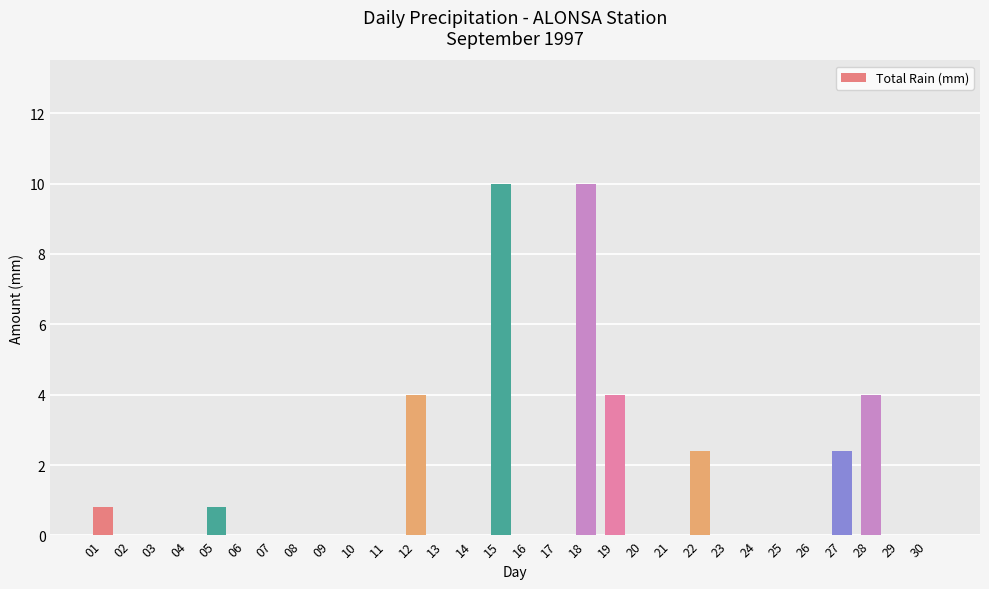

Reading right to left, list all the values displayed in this chart.

30=0.0	29=0.0	28=4.0	27=2.4	26=0.0	25=0.0	24=0.0	23=0.0	22=2.4	21=0.0	20=0.0	19=4.0	18=10.0	17=0.0	16=0.0	15=10.0	14=0.0	13=0.0	12=4.0	11=0.0	10=0.0	09=0.0	08=0.0	07=0.0	06=0.0	05=0.8	04=0.0	03=0.0	02=0.0	01=0.8